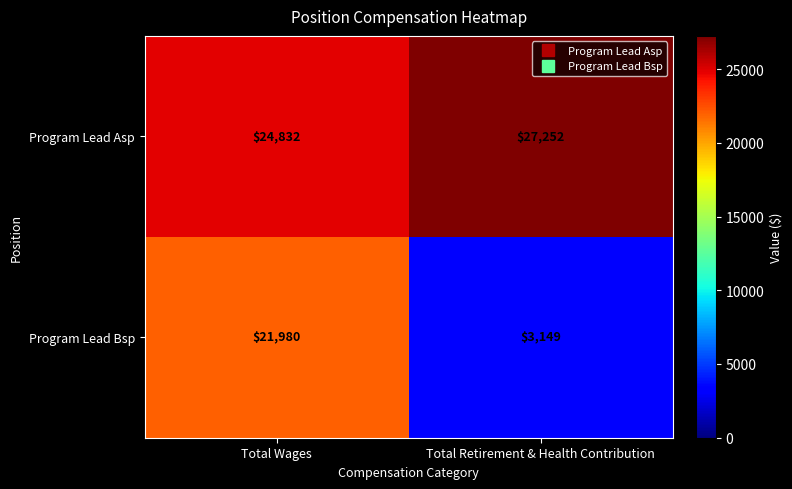

Reading right to left, what are all the values shown in this chart?

Program Lead Asp: 27252	24832
Program Lead Bsp: 3149	21980